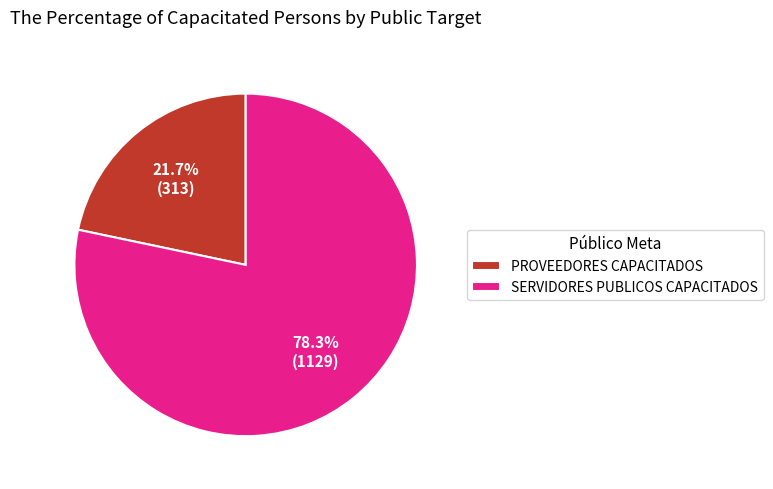

Combined, what portion of the pie is SERVIDORES PUBLICOS CAPACITADOS and PROVEEDORES CAPACITADOS?

100.0%